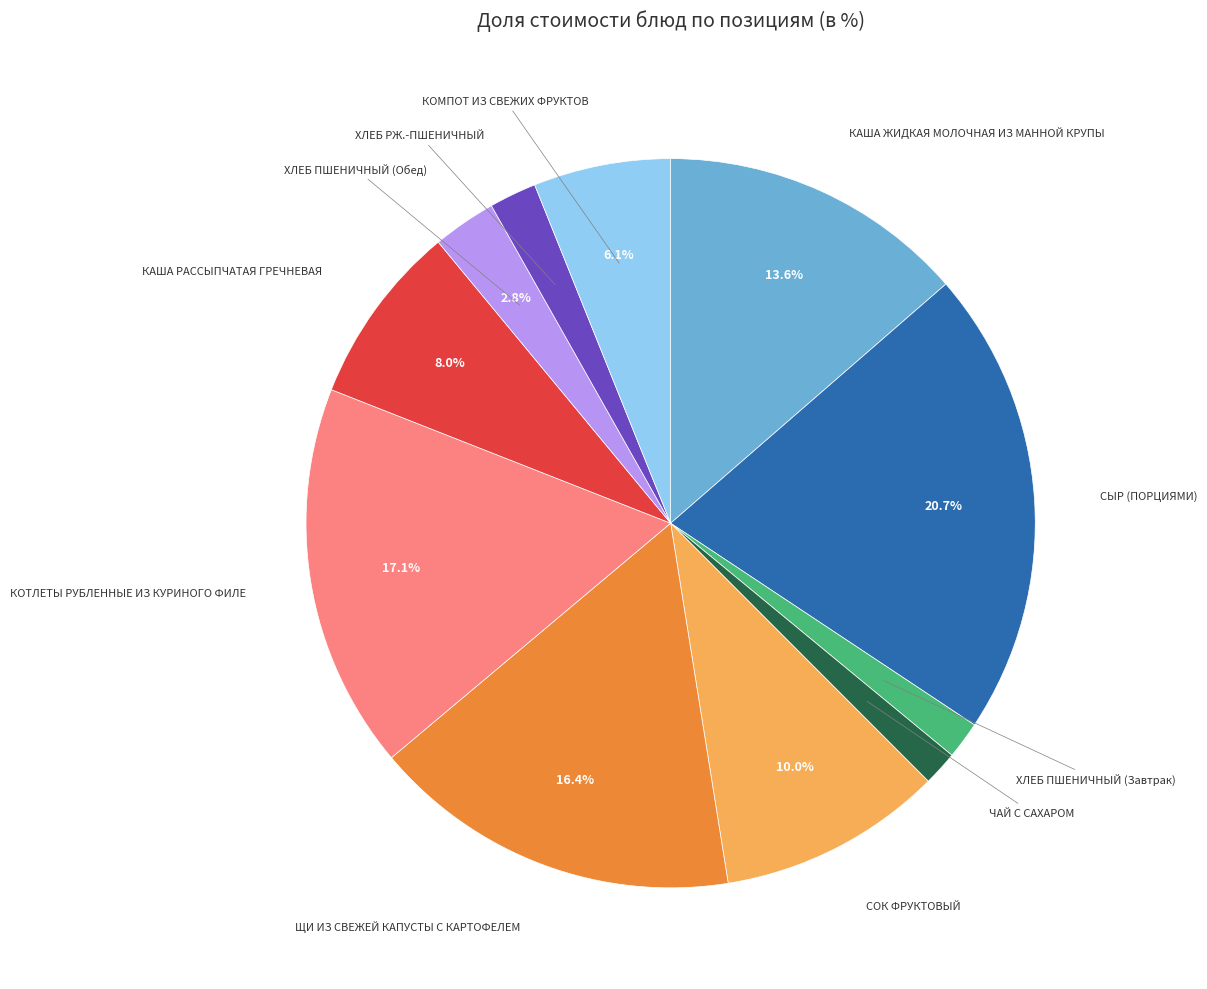

Is the sum of КАША ЖИДКАЯ МОЛОЧНАЯ ИЗ МАННОЙ КРУПЫ and ХЛЕБ ПШЕНИЧНЫЙ (Обед) greater than half?

No